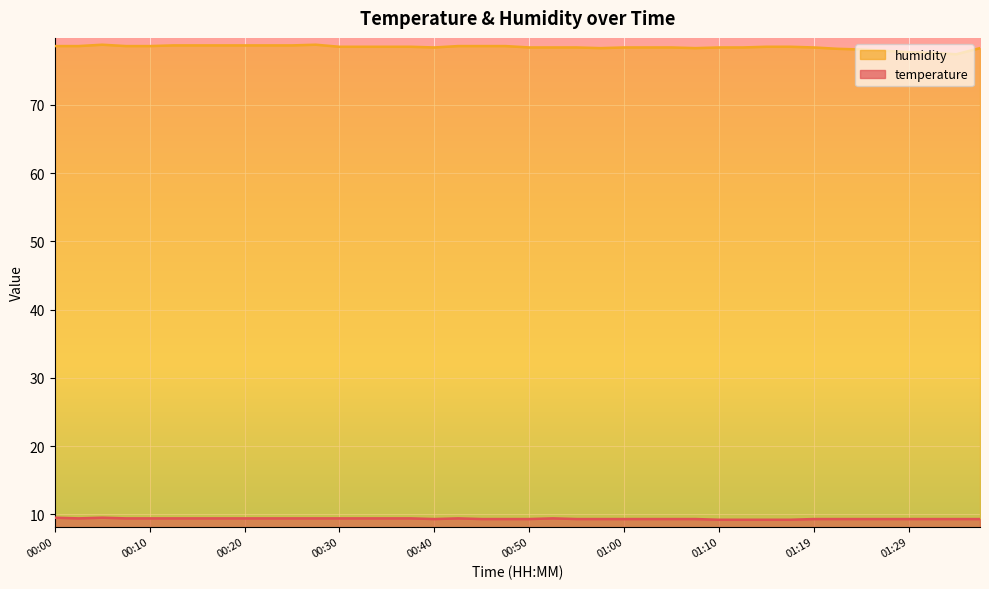

Rank the series by their maximum value, from highest to lowest.

humidity, temperature